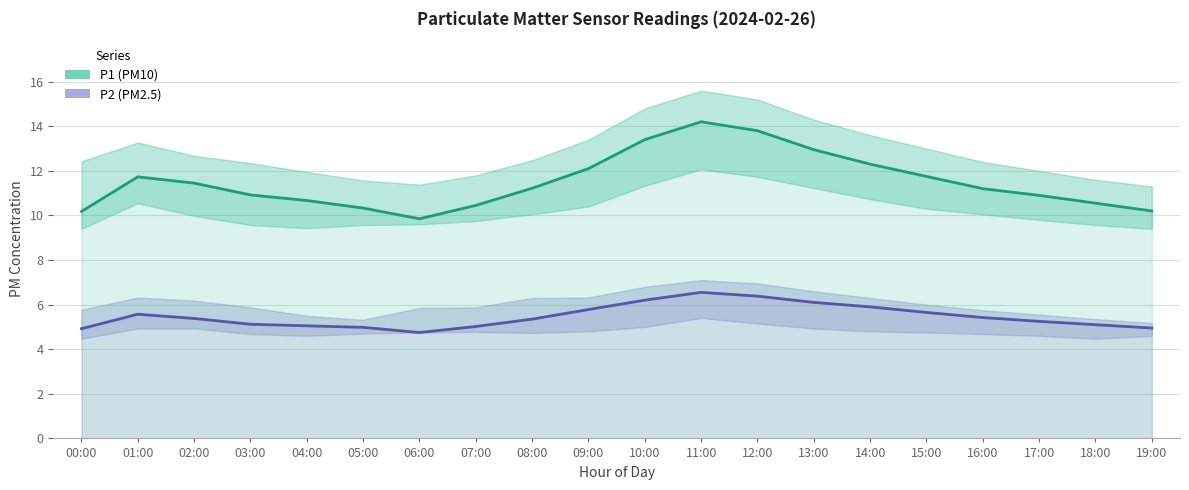

Is it true that P2 (PM2.5) equals 5.7 at 15:00?

True